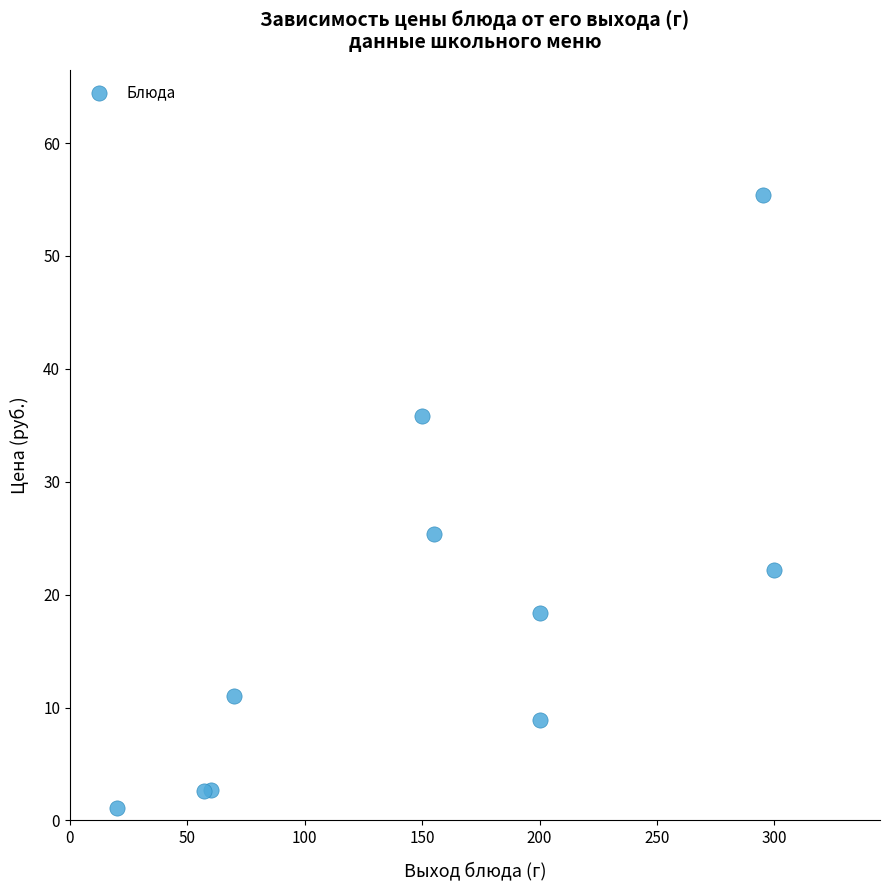

What Y value in the scatter plot is closest to 28?

25.4